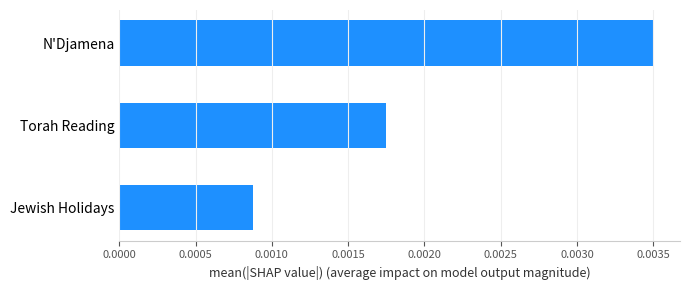

Which has a higher value, Torah Reading or N'Djamena?

N'Djamena